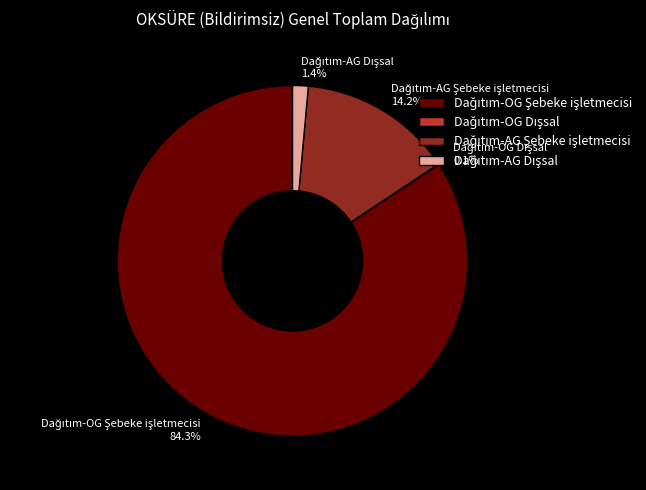

Is there a majority slice in this chart?

Yes